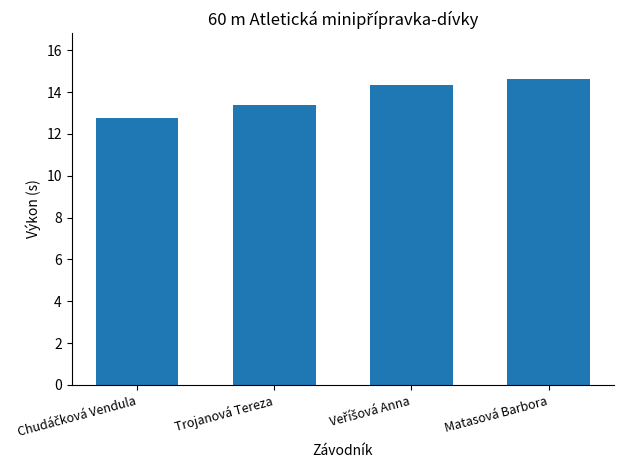

What is the label of the 1st bar from the right?

Matasová Barbora